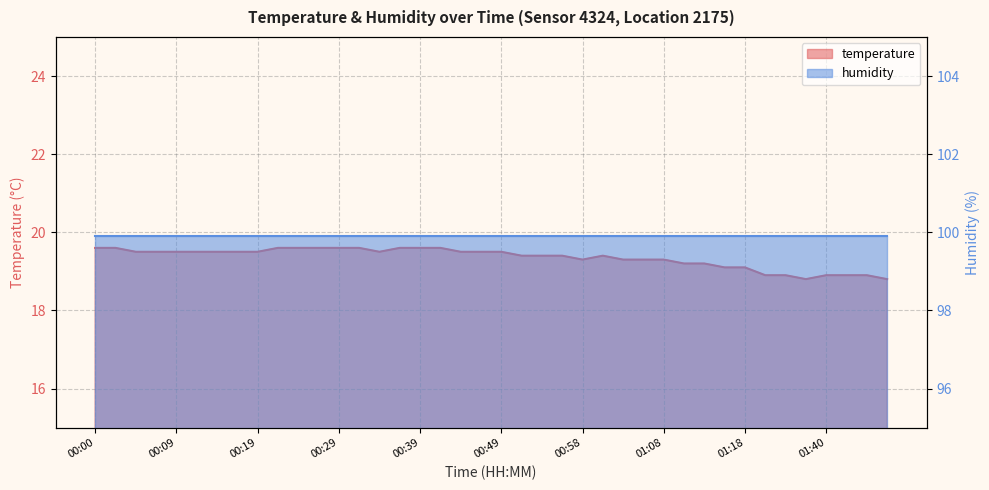

What is the ratio of the value at 01:42 to the value at 00:56?

1.0